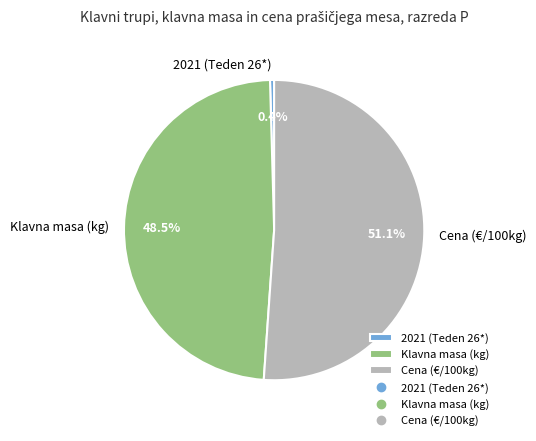

True or false: Cena (€/100kg) accounts for 63% of the total.

False